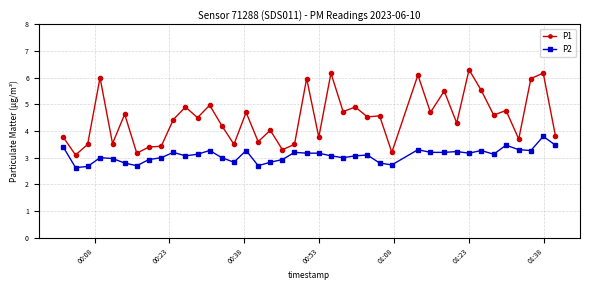

What is the value of the P2 point at the 17th from the left?

2.7